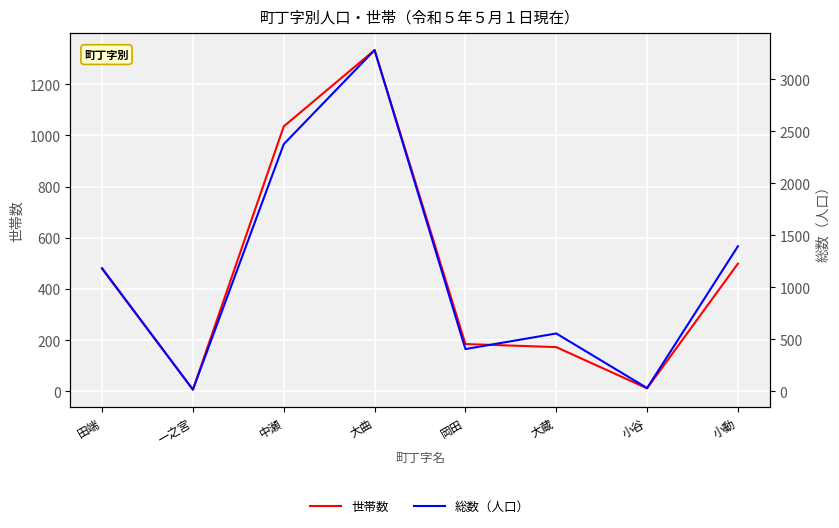

The 総数（人口） series shows 3282 at 大曲. True or false?

True